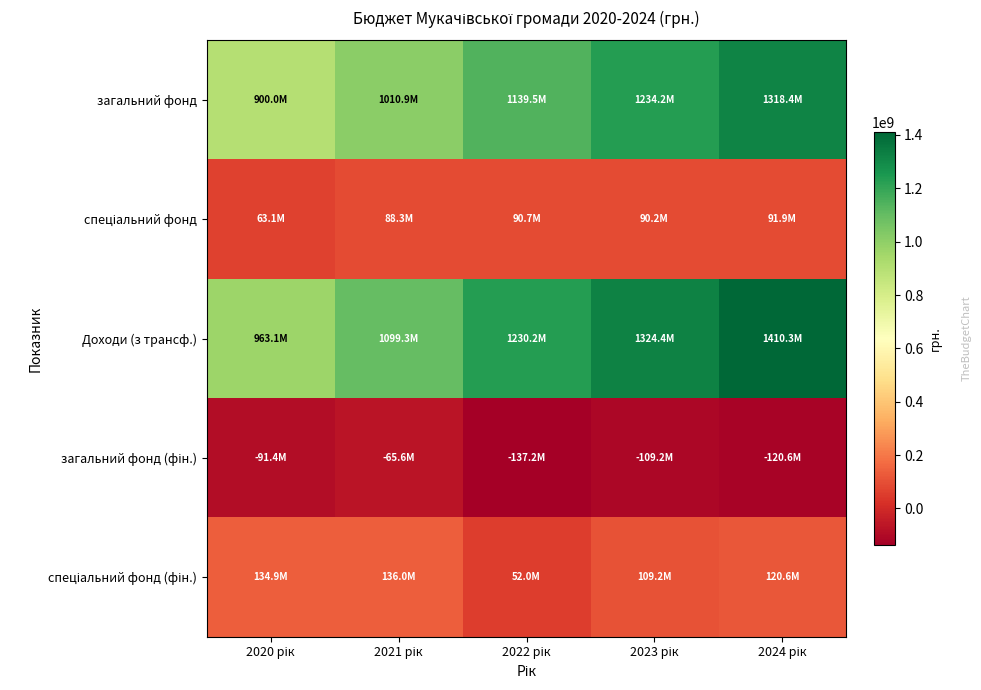

Count the number of data series in this chart.

5